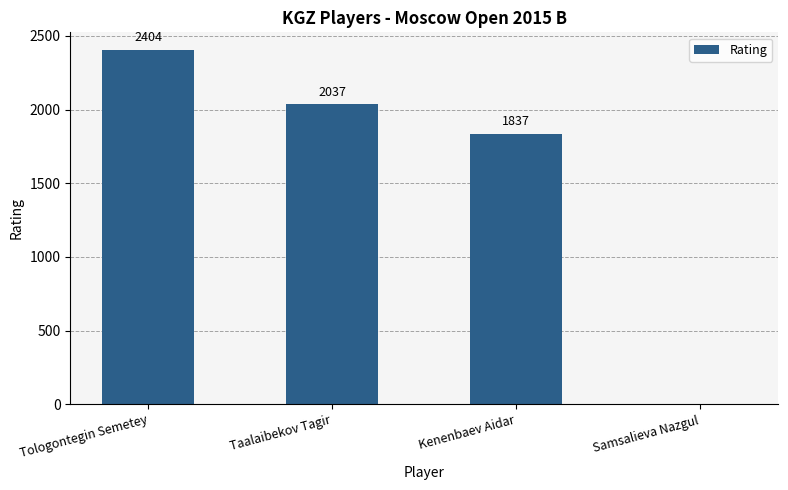

What is the sum of the values at Tologontegin Semetey and Kenenbaev Aidar?

4241